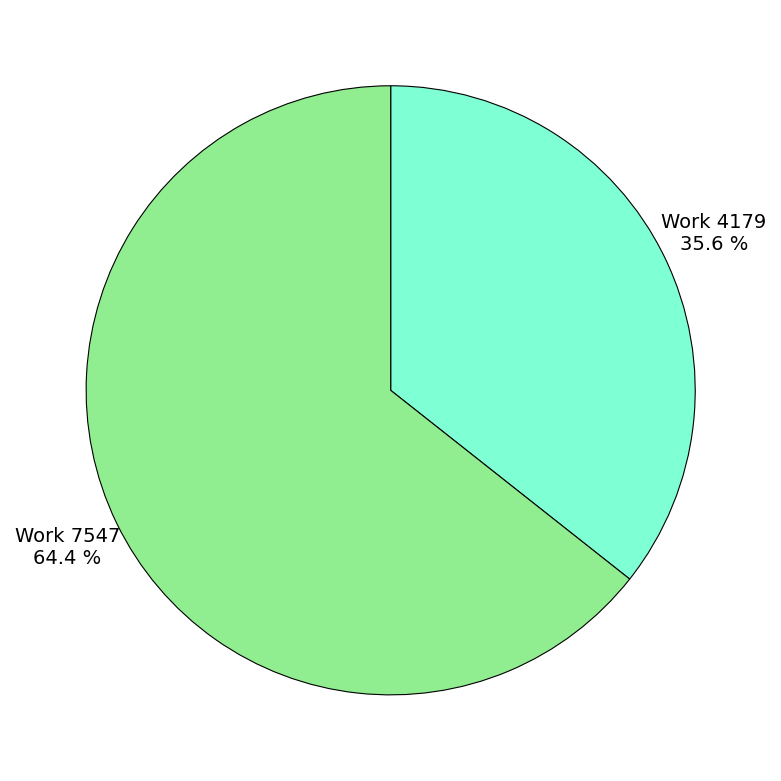

To the nearest percent, what is the difference between the largest and smallest slice percentages?

29%